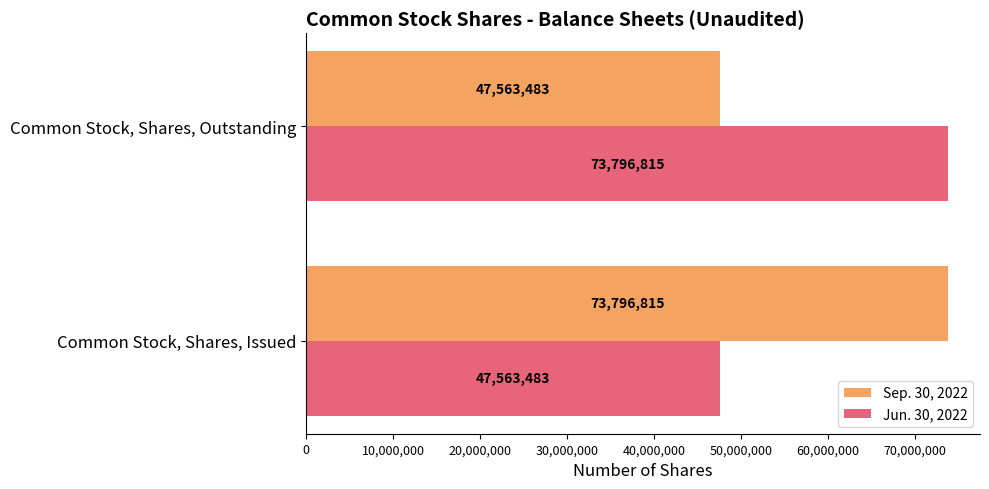

Is the value of Sep. 30, 2022 at Common Stock, Shares, Outstanding greater than the value of Jun. 30, 2022 at Common Stock, Shares, Outstanding?

No